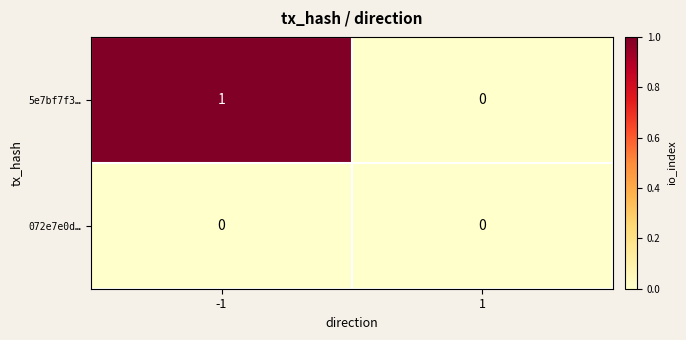

Which series changed the most between -1 and 1?

5e7bf7f3…